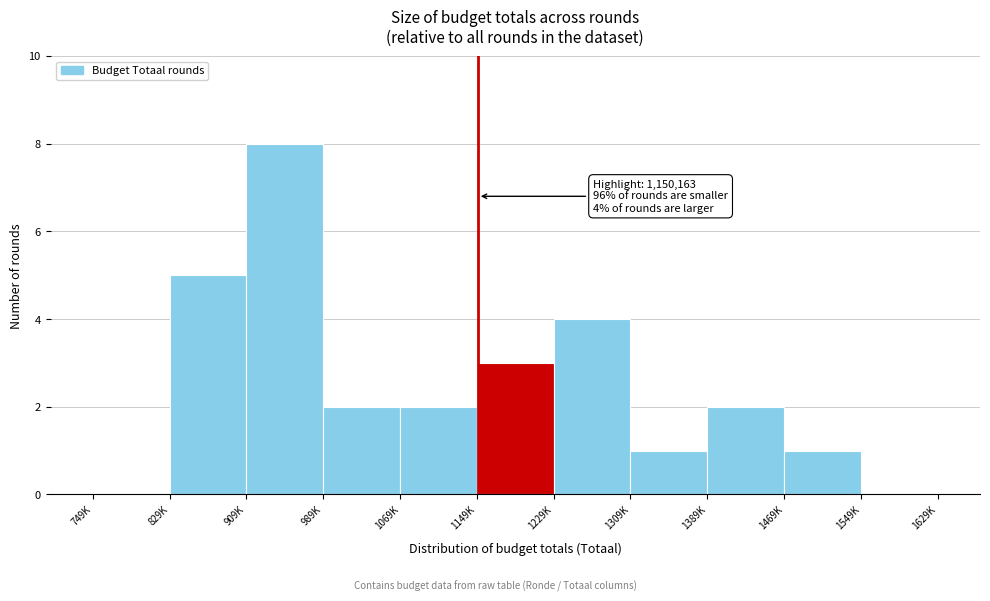

Reading right to left, what are all the values shown in this chart?

1549K=0	1469K=1	1389K=2	1309K=1	1229K=4	1149K=3	1069K=2	989K=2	909K=8	829K=5	749K=0